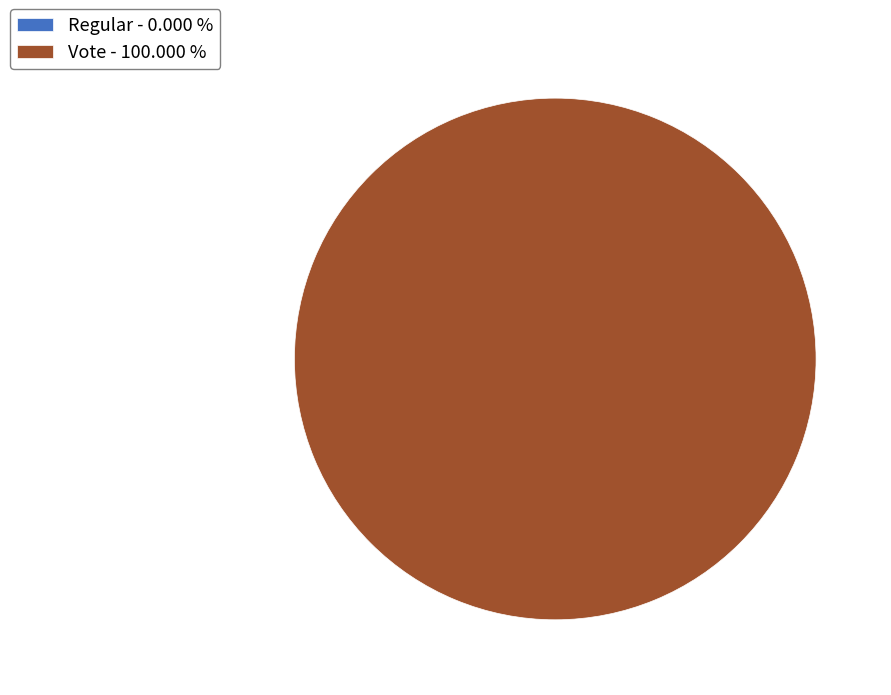

Which category accounts for the majority?

Vote